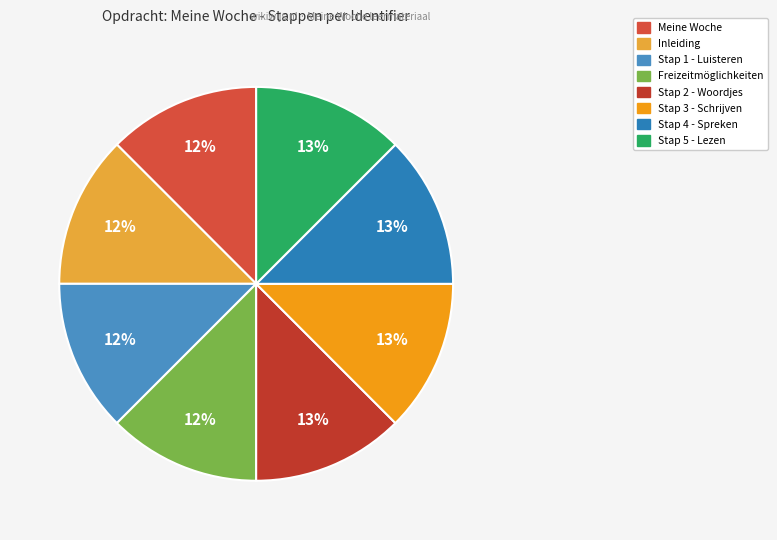

What percentage is the Stap 1 - Luisteren slice, to the nearest percent?

12%